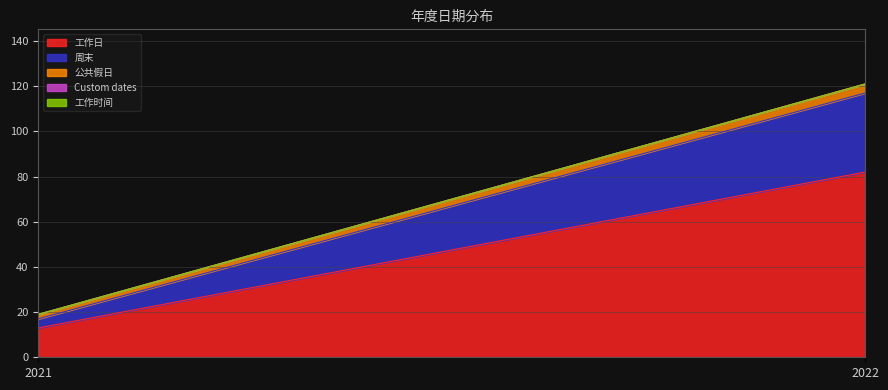

Is the value of Custom dates at 2022 greater than the value of 工作时间 at 2021?

No